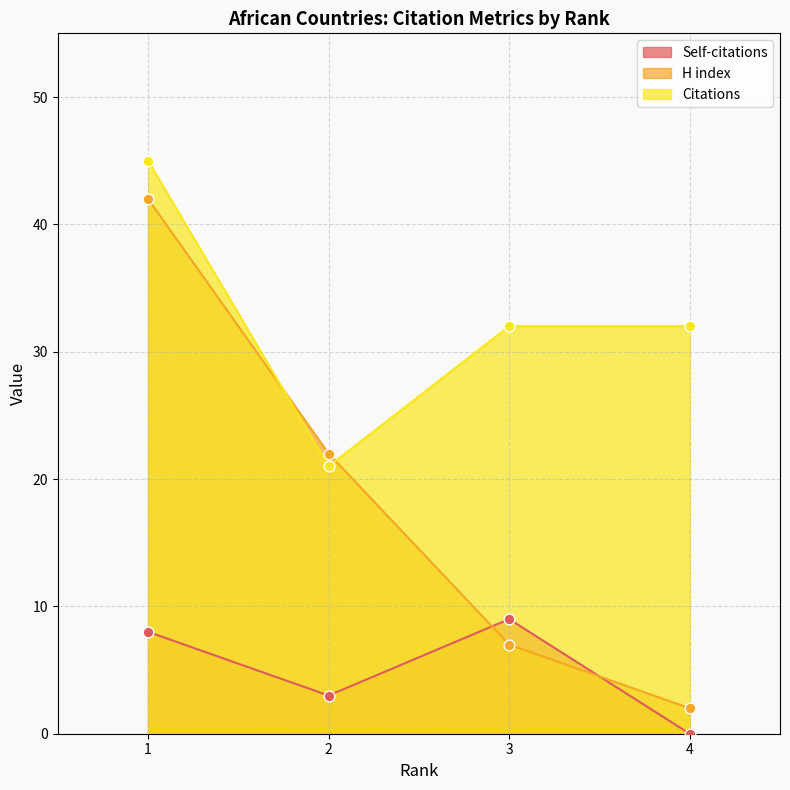

At how many categories does at least one series exceed 2?

4